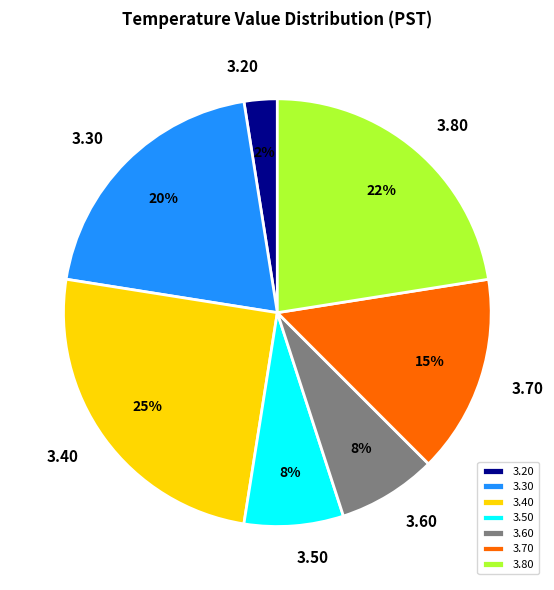

To the nearest percent, what is the average slice percentage?

14%